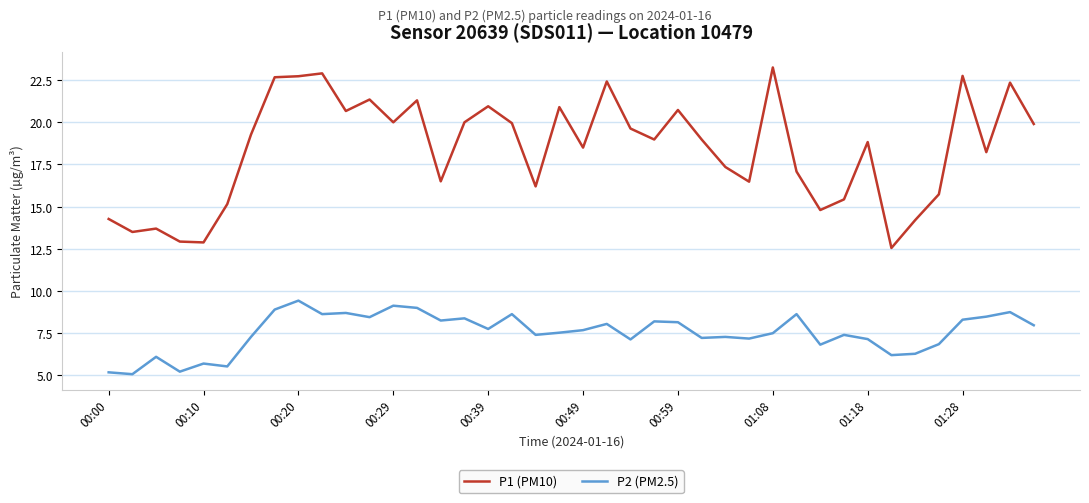

List the series in order of their overall mean, lowest first.

P2 (PM2.5), P1 (PM10)